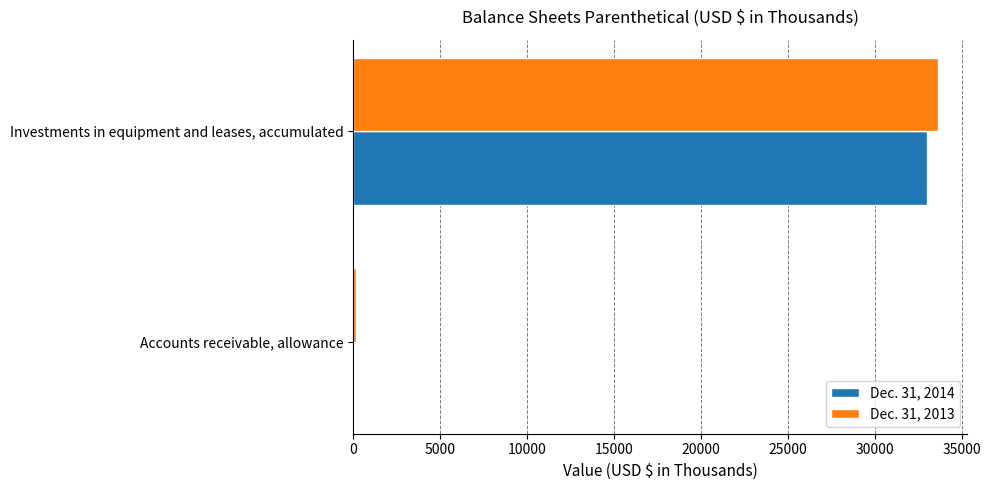

Is the value of Dec. 31, 2013 at Accounts receivable, allowance greater than the value of Dec. 31, 2014 at Investments in equipment and leases, accumulated?

No